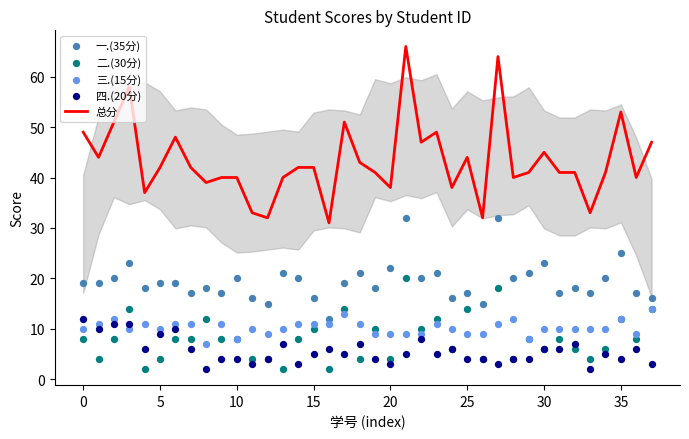

What are all the series names shown in the legend?

总分, 一.(35分), 二.(30分), 三.(15分), 四.(20分)